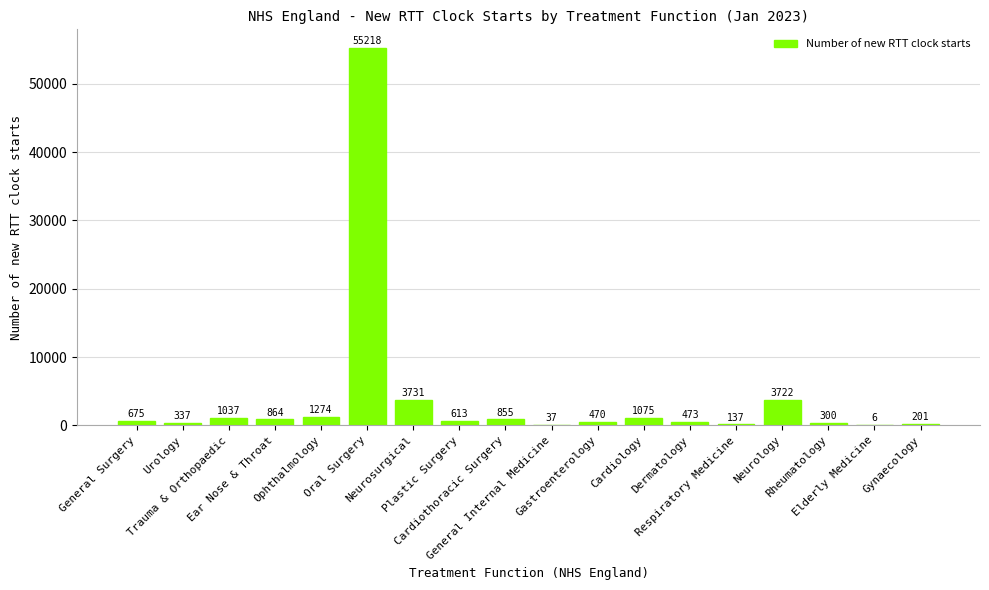

The chart shows a value of 137 at Respiratory Medicine. True or false?

True